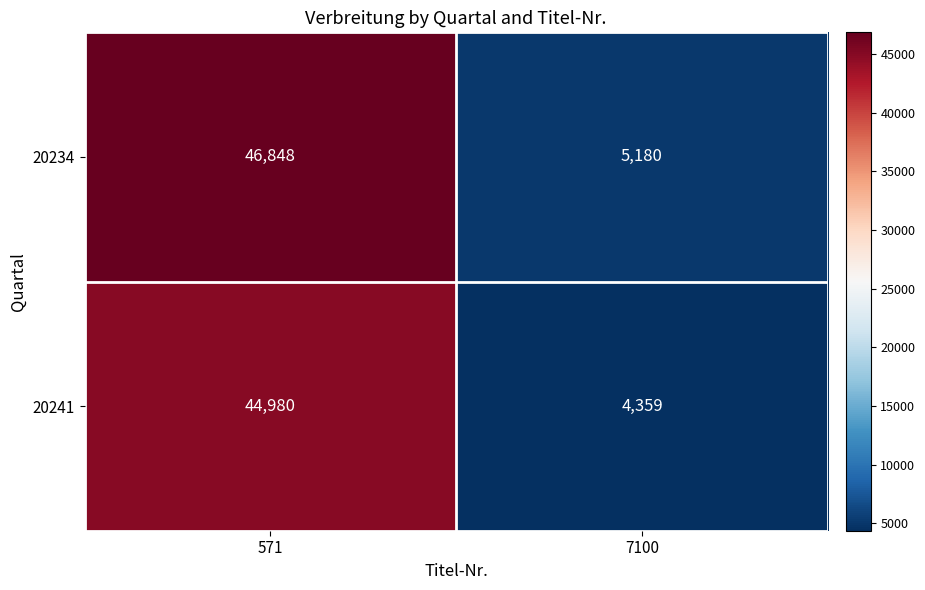

What is the total value across all series at 571?

91828